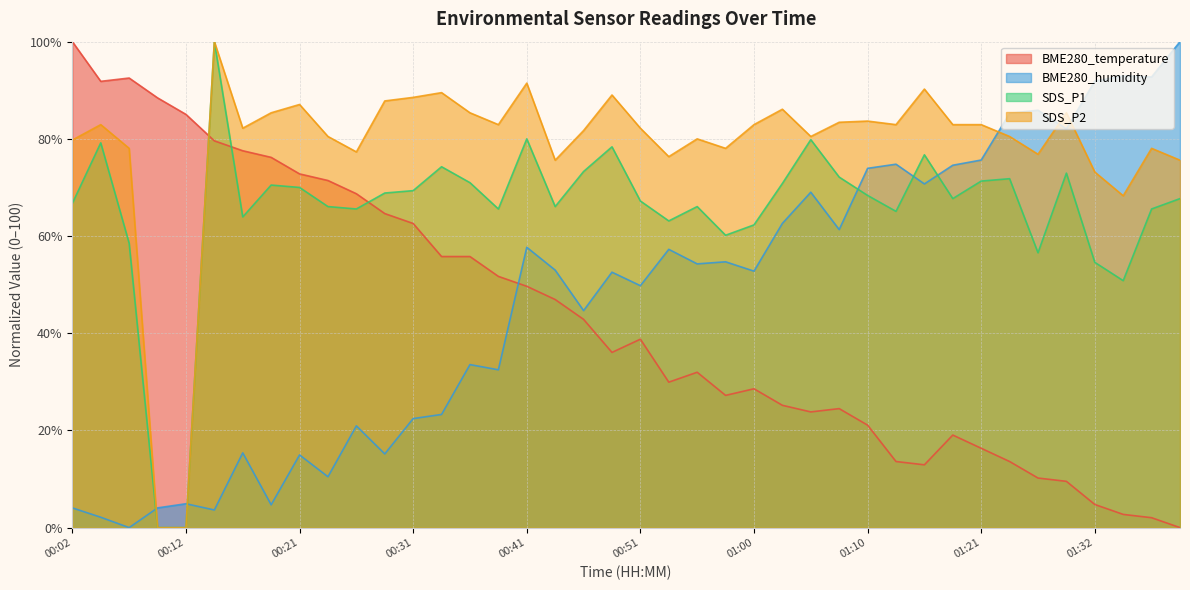

Where does the BME280_temperature series first go above 38?

00:02